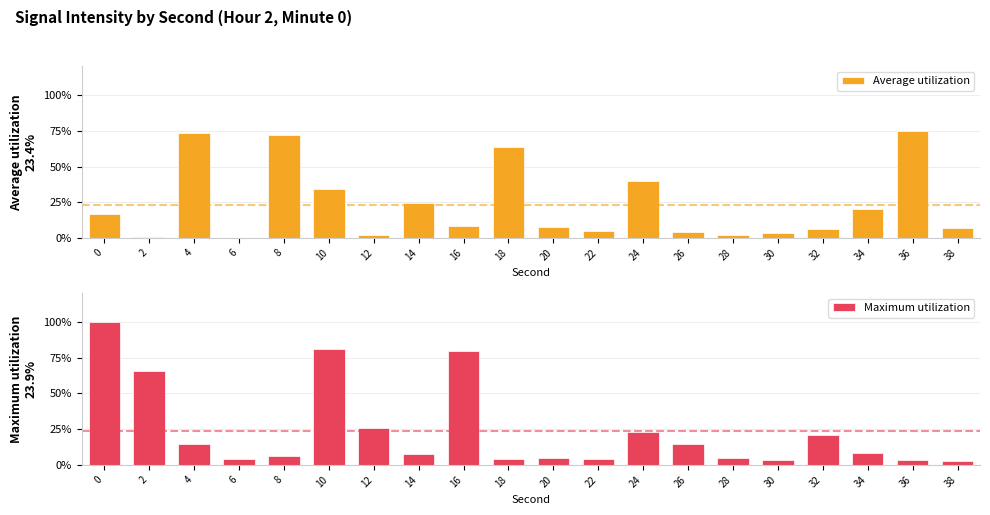

What is the difference between the maximum and minimum values in the Average utilization series?

74.9